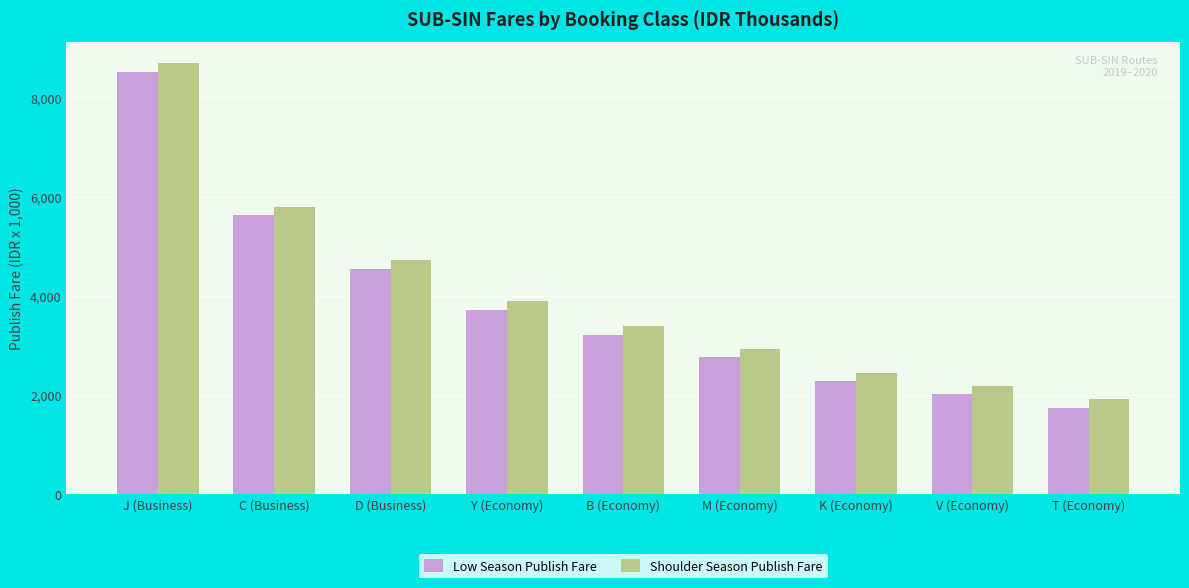

What is the total value across all series at T (Economy)?

3648